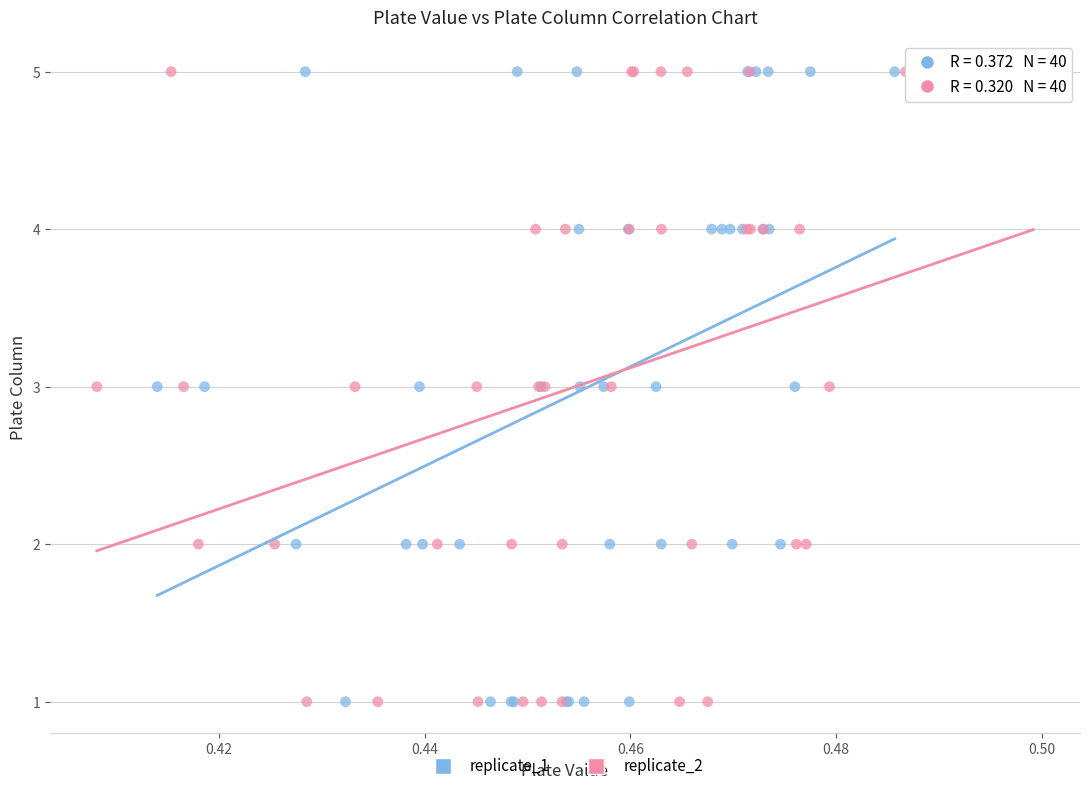

What are all the series names shown in the legend?

replicate_1, replicate_2